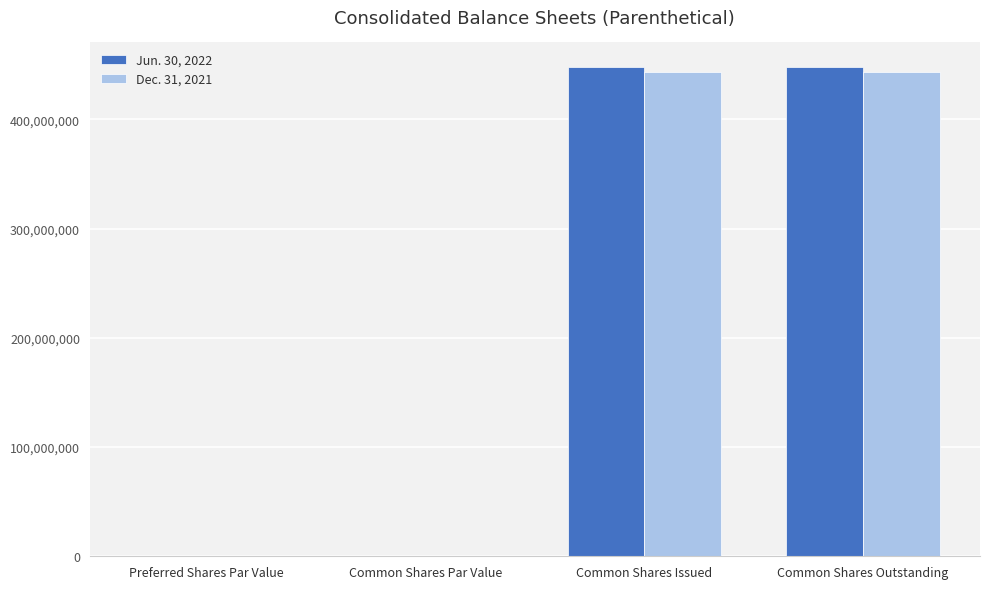

What is the maximum value for Jun. 30, 2022?

447907000.0